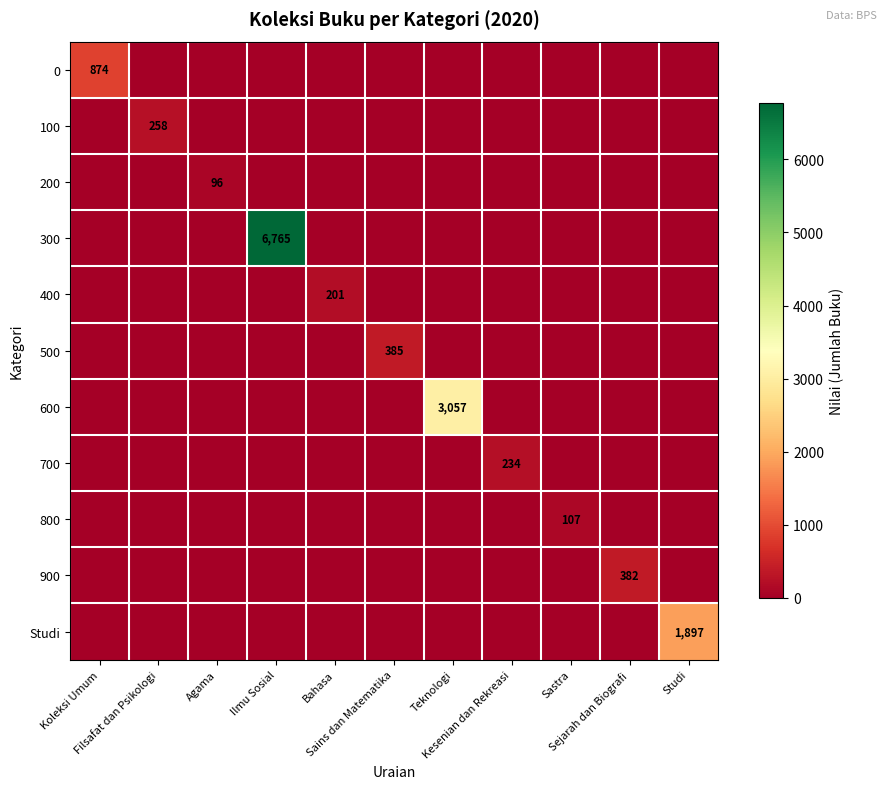

Is it true that 300 equals -4646 at Kesenian dan Rekreasi?

False